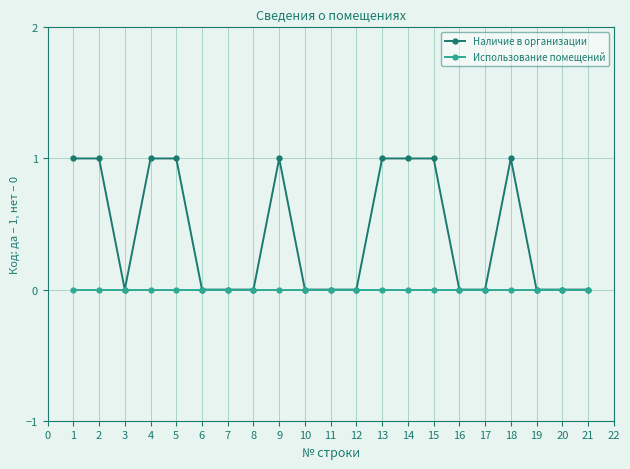

Rank the series by their maximum value, from lowest to highest.

Использование помещений, Наличие в организации